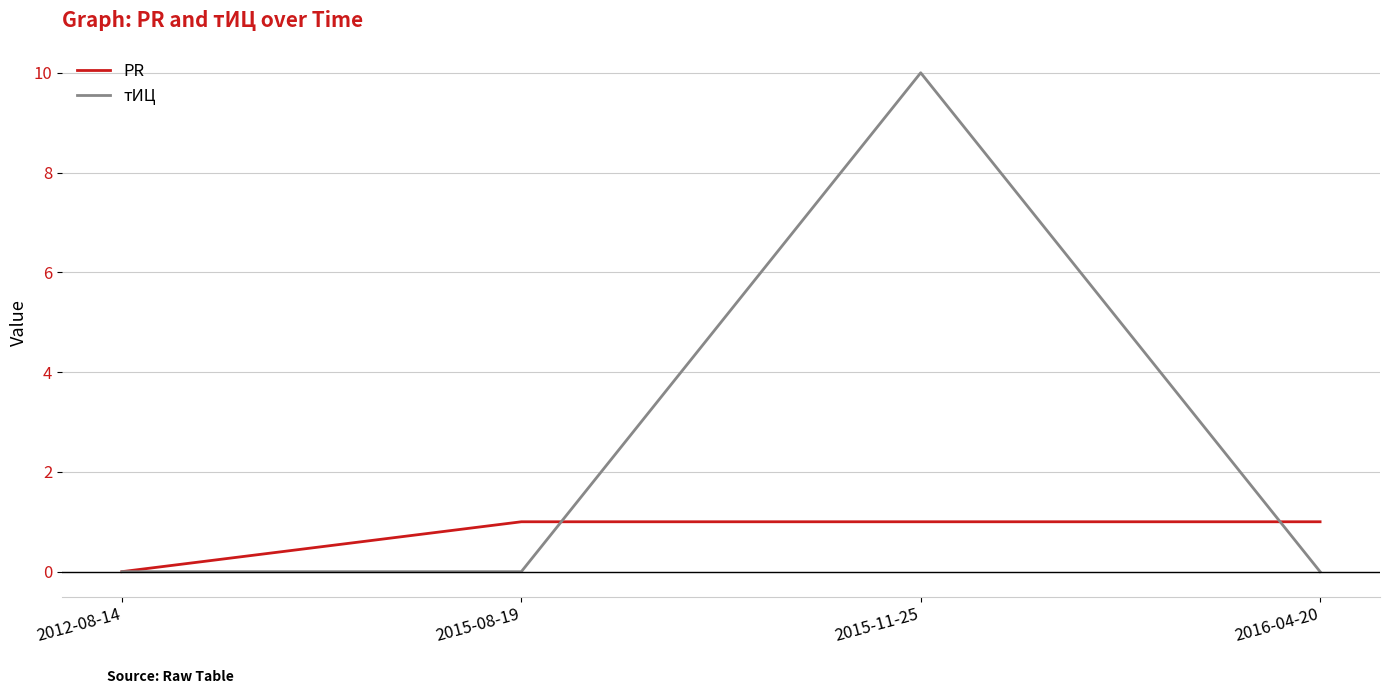

Reading left to right, transcribe all the data shown in this chart.

PR: 2012-08-14=0	2015-08-19=1	2015-11-25=1	2016-04-20=1
тИЦ: 2012-08-14=0	2015-08-19=0	2015-11-25=10	2016-04-20=0